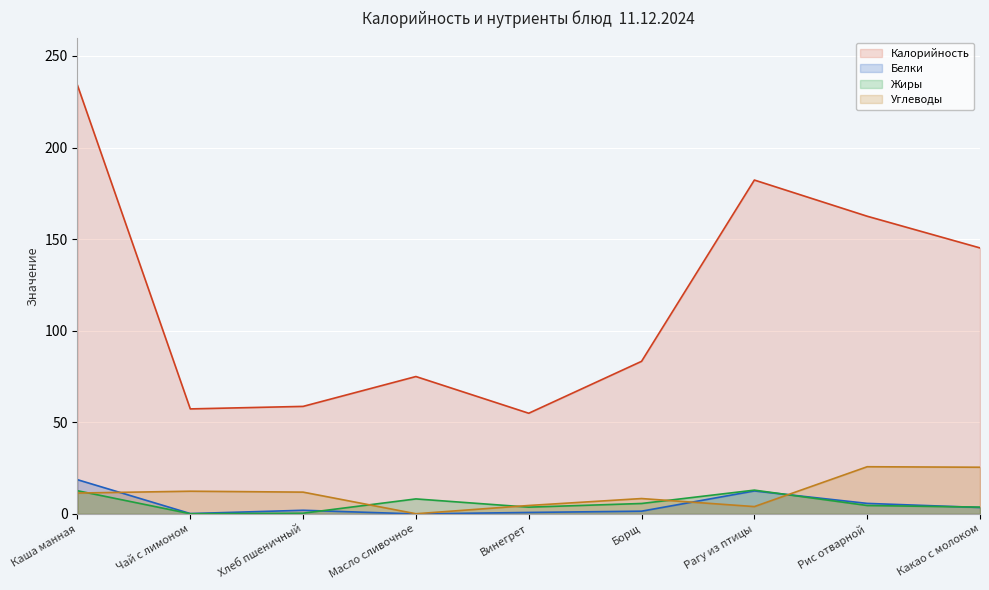

What is the value of the Углеводы point at the 8th from the left?

25.8